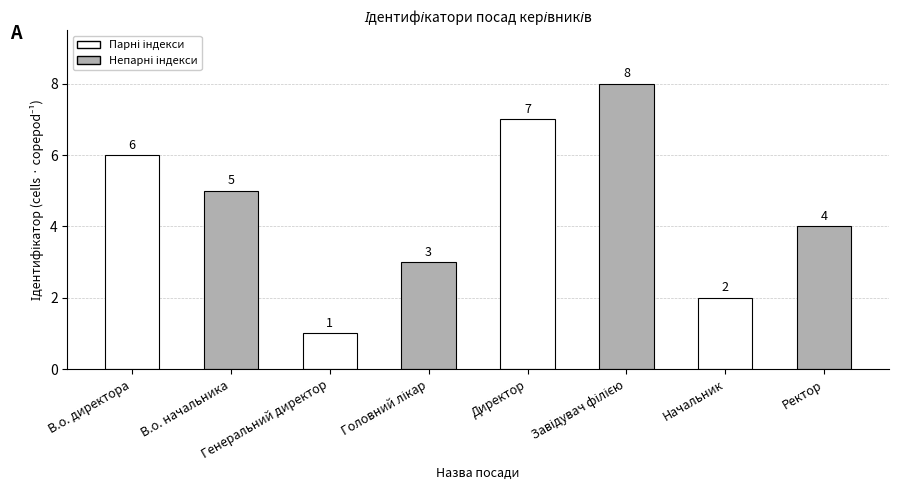

What is the label of the 8th bar from the left?

Ректор